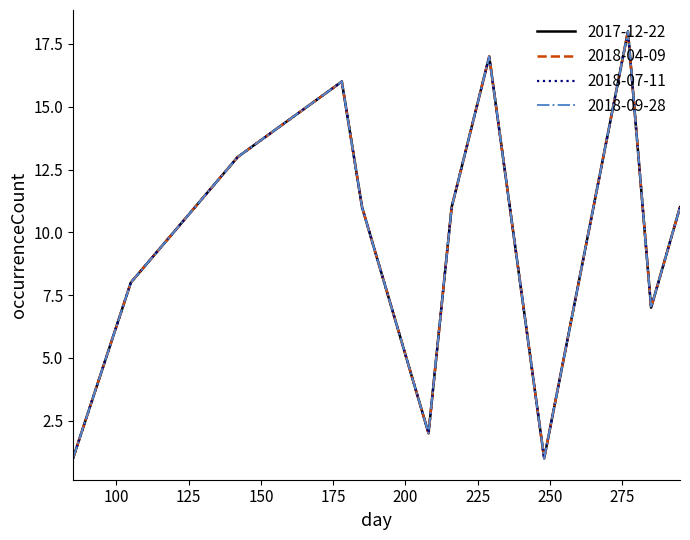

True or false: 2017-12-22 and 2018-07-11 intersect in this chart.

False